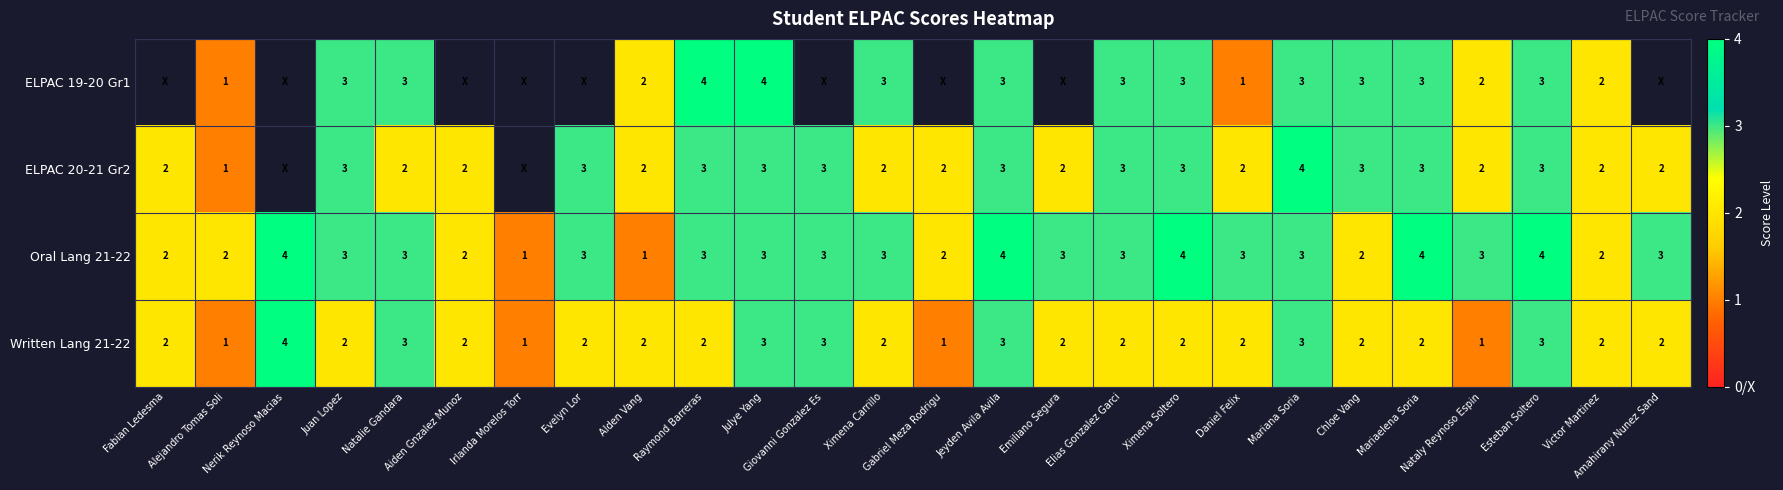

What is the sum of all Oral Lang 21-22 values?

73